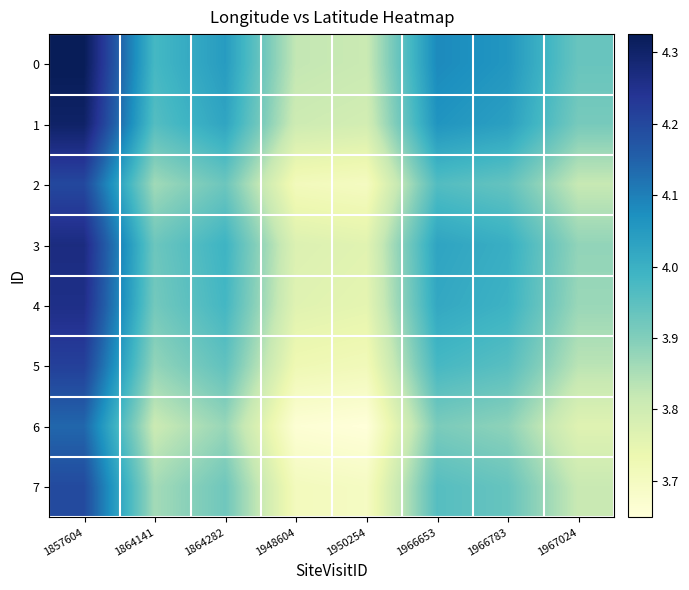

At 1864141, list the series in order from largest to smallest.

0, 1, 3, 4, 5, 2, 7, 6